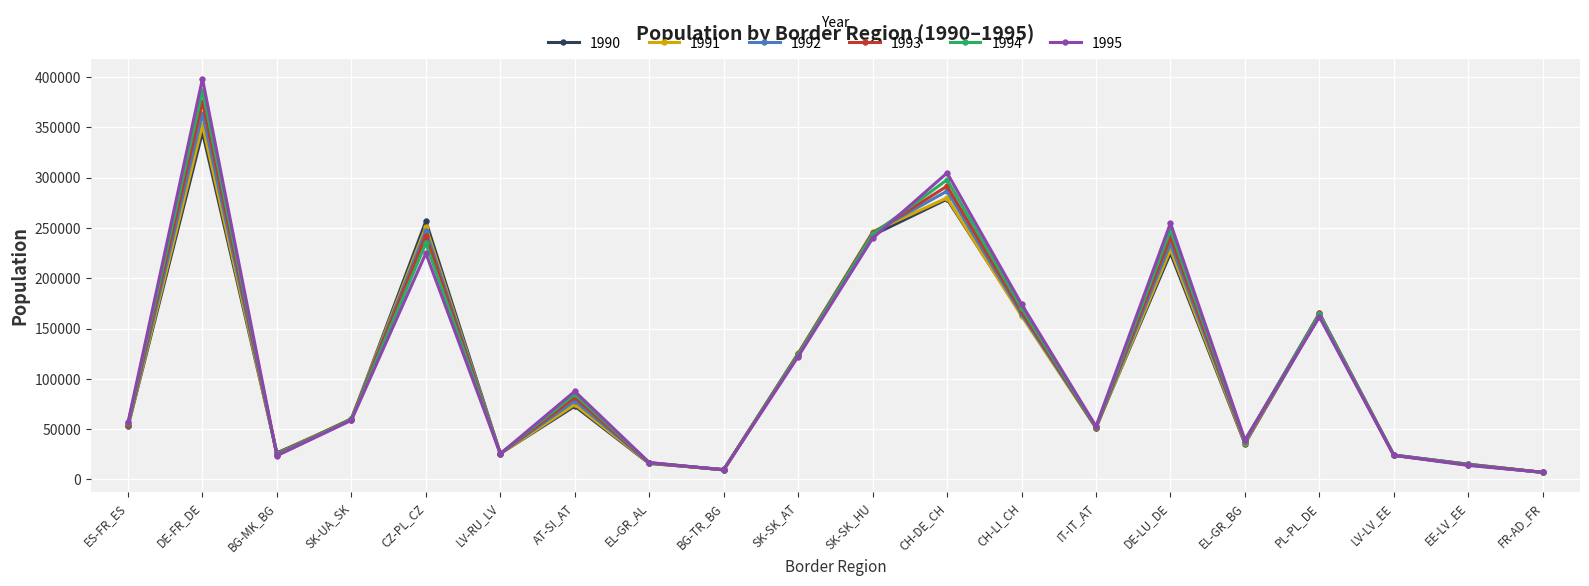

What is the sum of all 1995 values?

2296299